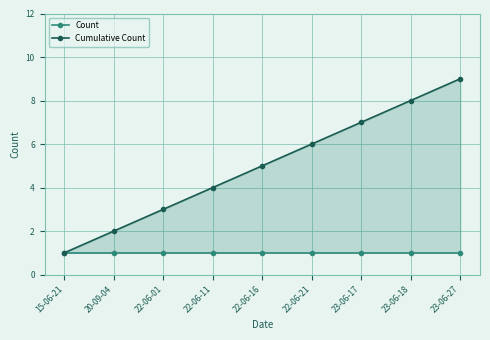

How many categories are shown in the chart?

9